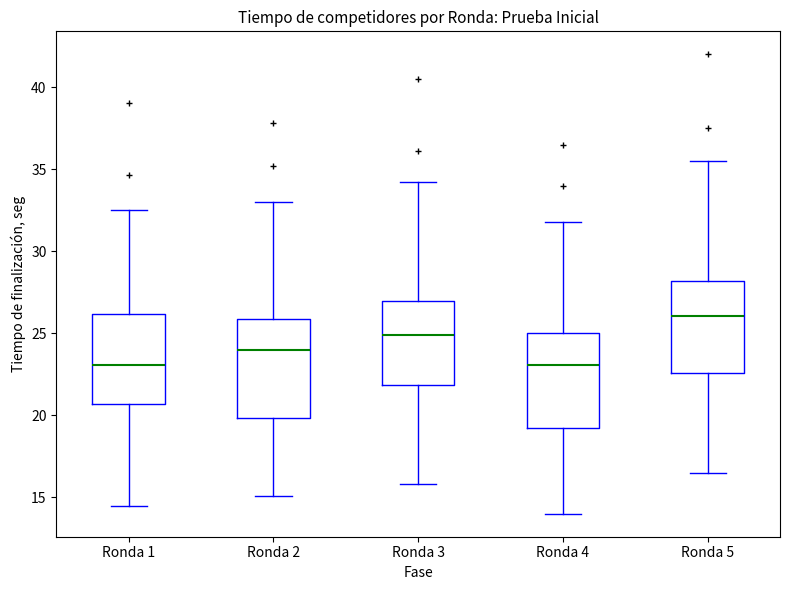

Reading left to right, transcribe this box plot: for each box, give where its median line is, the range the box spans, and where its two whiskers end, as read against the y-axis. The values are not printed on the chart, so give them approximately, as read against the axis.

Ronda 1: median 23.0, box 20.5 to 26.0, whiskers 14.5 to 32.5
Ronda 2: median 24.0, box 20.0 to 26.0, whiskers 15.0 to 33.0
Ronda 3: median 25.0, box 22.0 to 27.0, whiskers 16.0 to 34.0
Ronda 4: median 23.0, box 19.0 to 25.0, whiskers 14.0 to 32.0
Ronda 5: median 26.0, box 22.5 to 28.0, whiskers 16.5 to 35.5